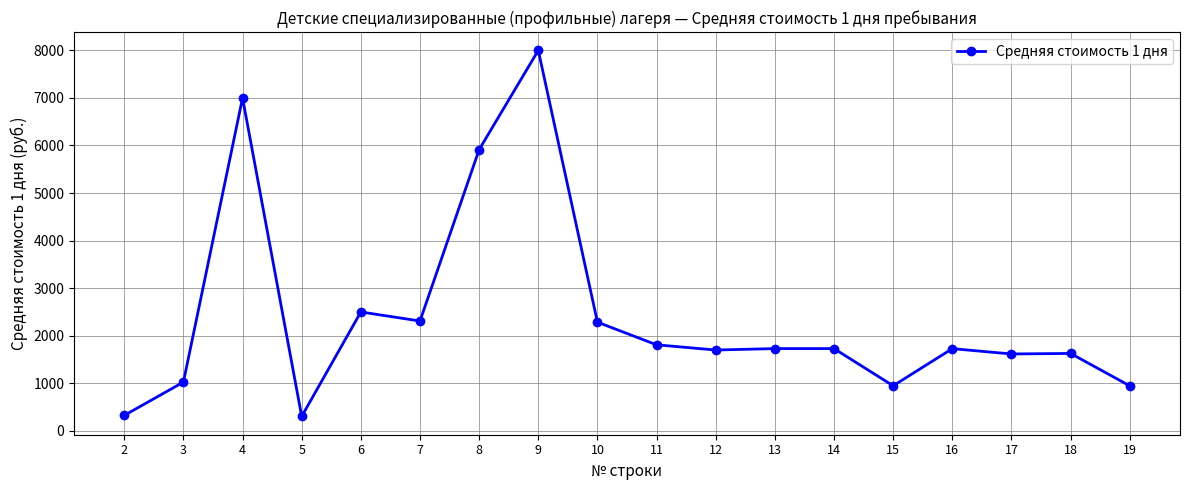

The chart shows a value of 1026.0 at 3. True or false?

True